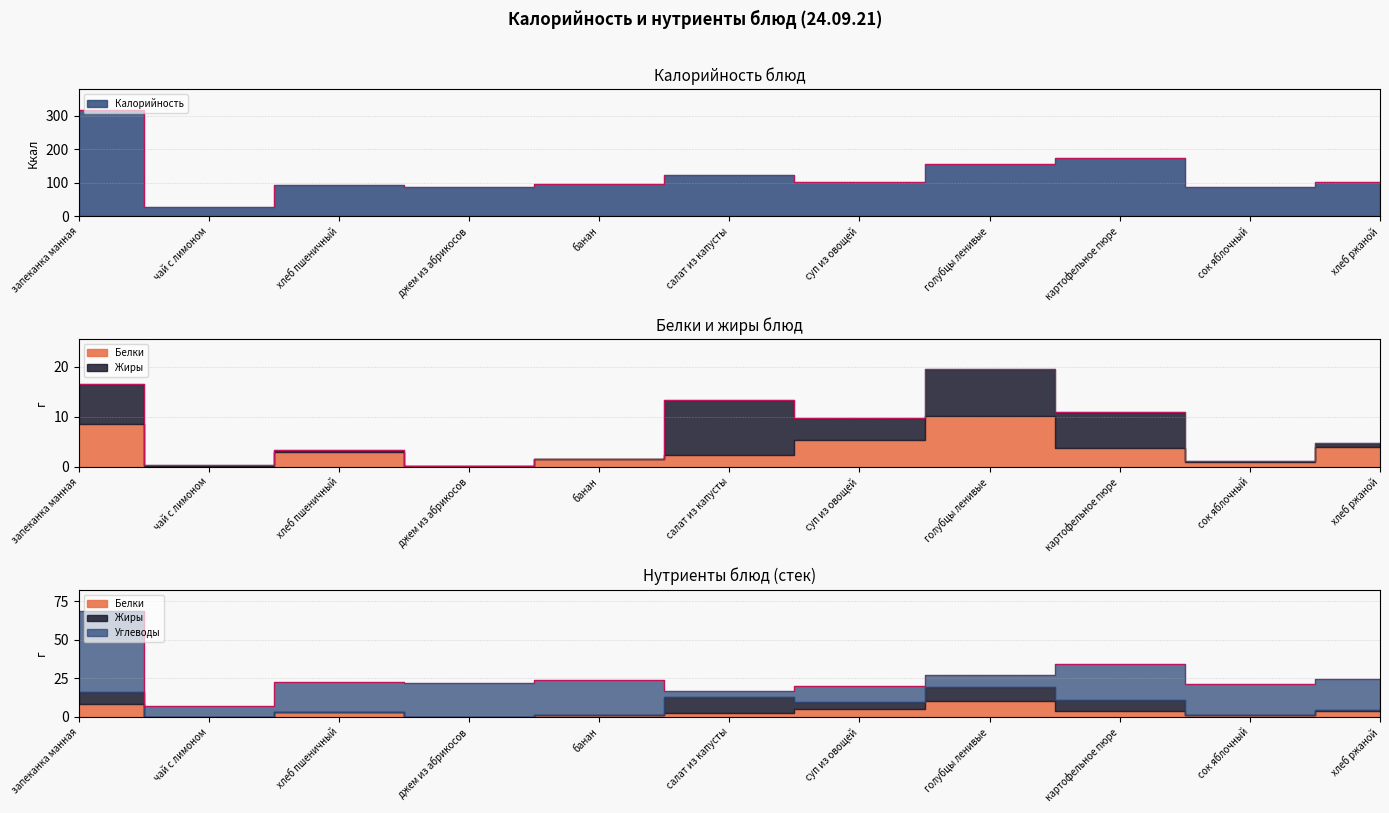

What is the total value across all series at чай с лимоном?

34.8